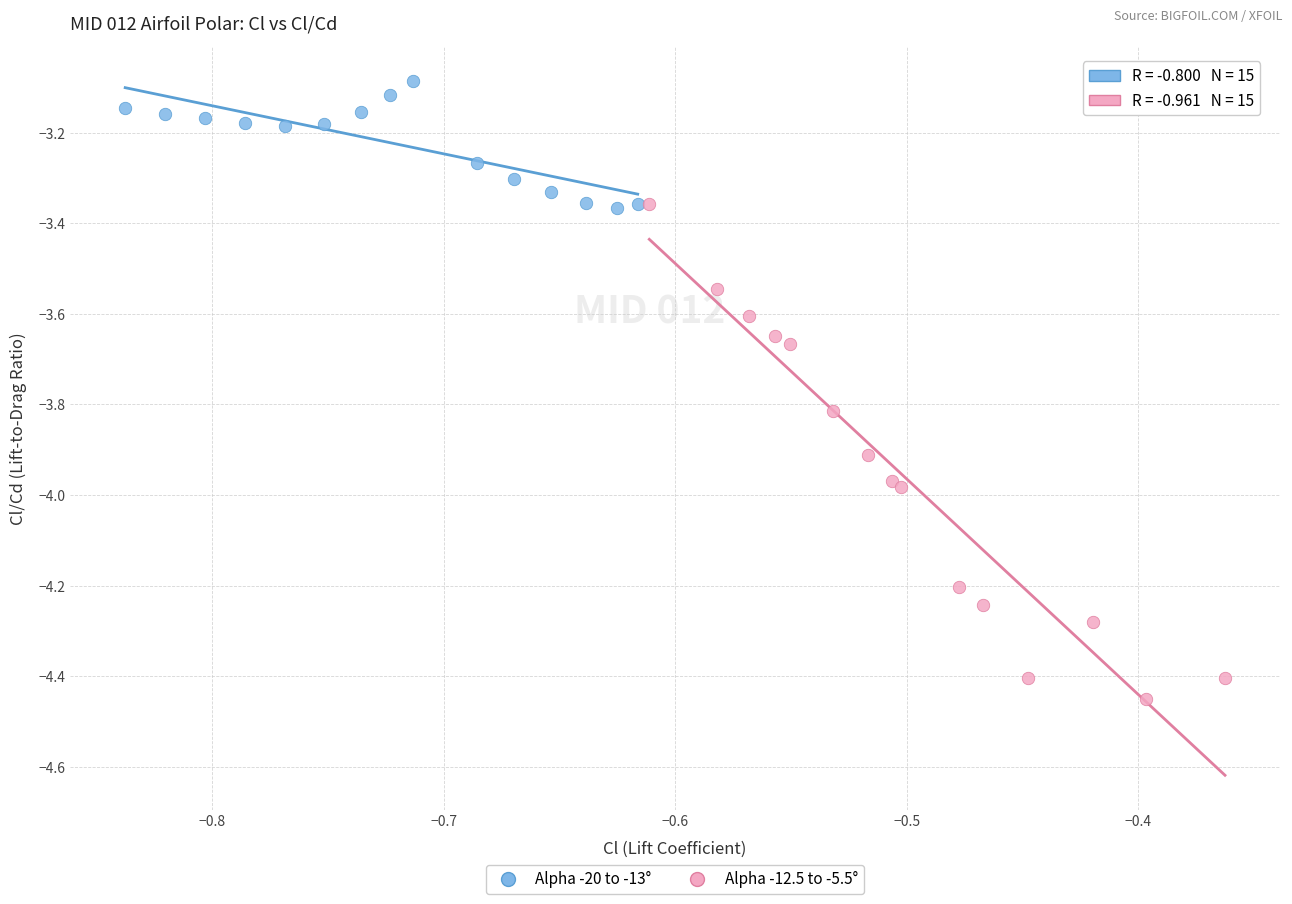

Which series contains the highest Y value?

Alpha -20 to -13°